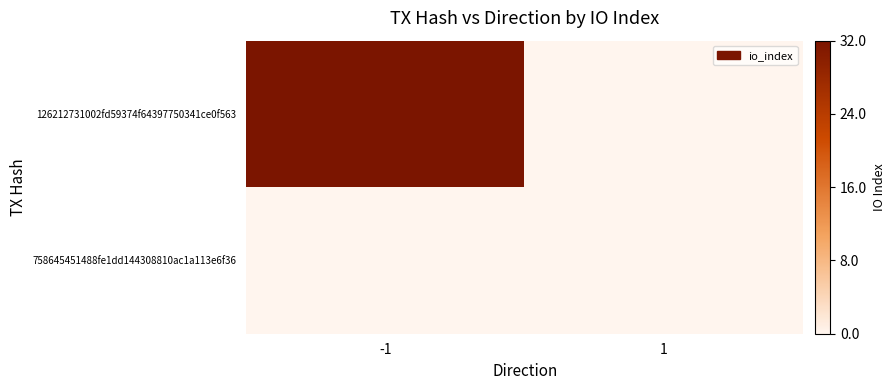

Reading left to right, transcribe all the data shown in this chart.

126212731002fd59374f64397750341ce0f563: -1=32	1=0
758645451488fe1dd144308810ac1a113e6f36: -1=0	1=0